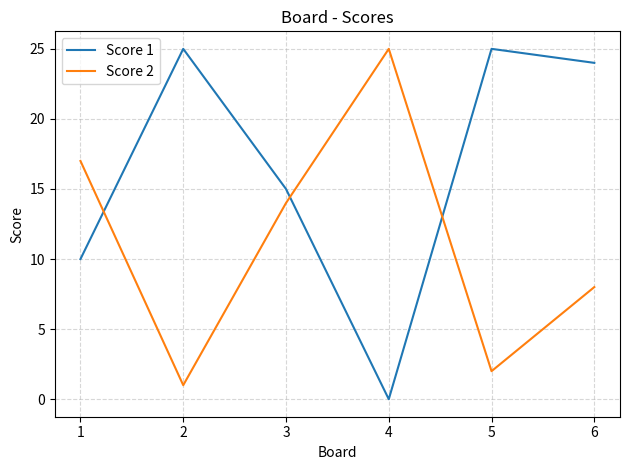

At which category does Score 1 reach its first local valley?

4